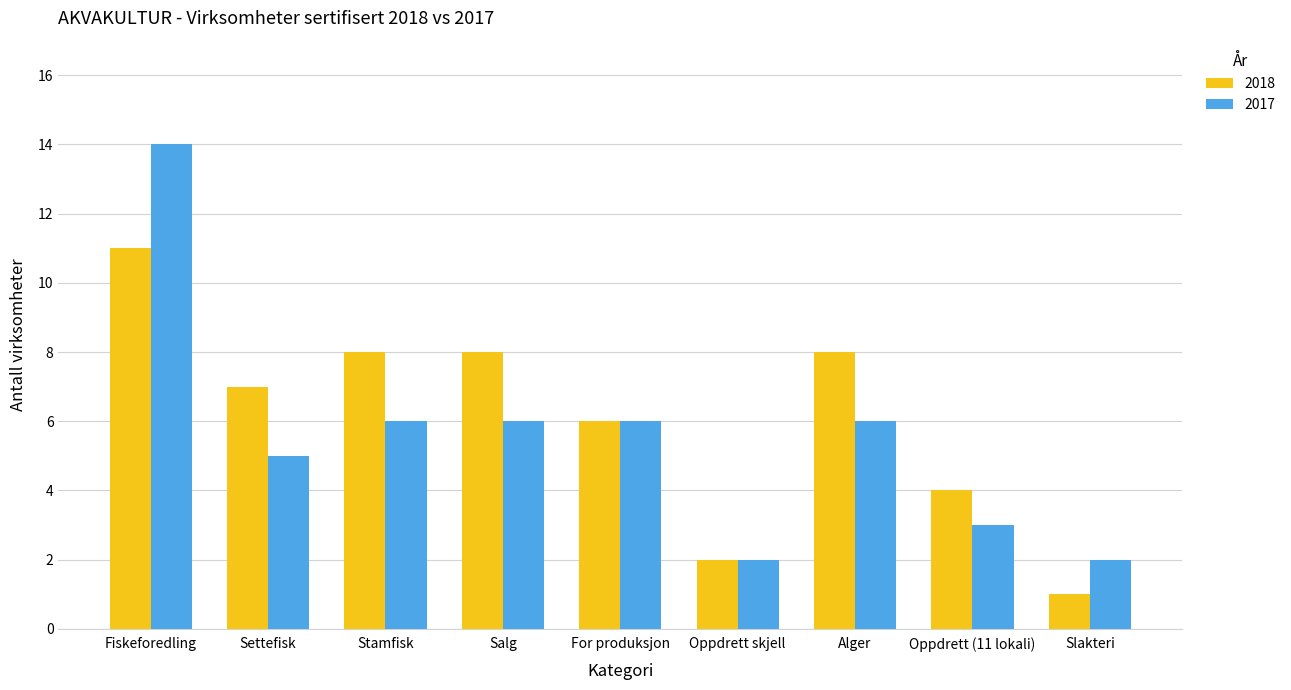

How many bars are there in each group?

2